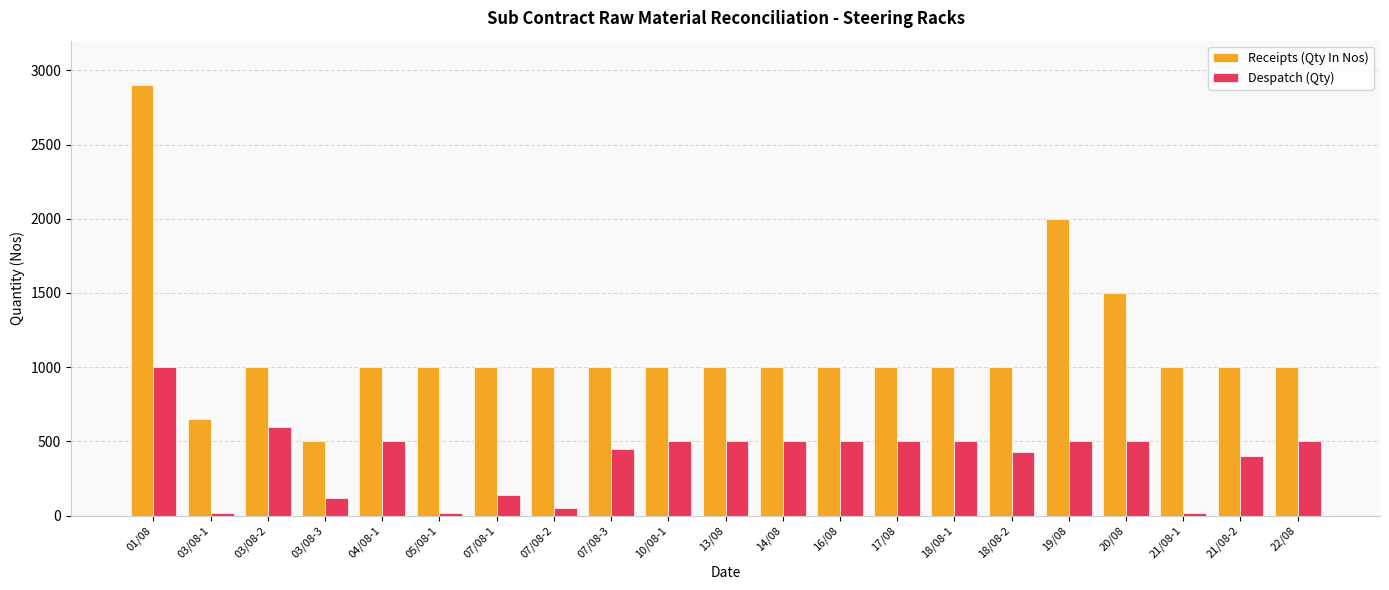

Between 04/08-1 and 07/08-1, which series saw the biggest shift?

Despatch (Qty)